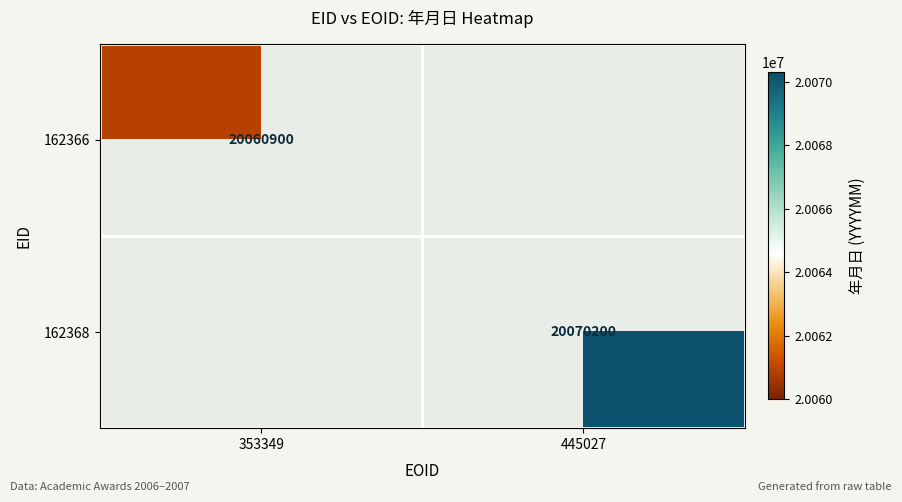

True or false: 162368 has a value of 20070200 at 445027.

True